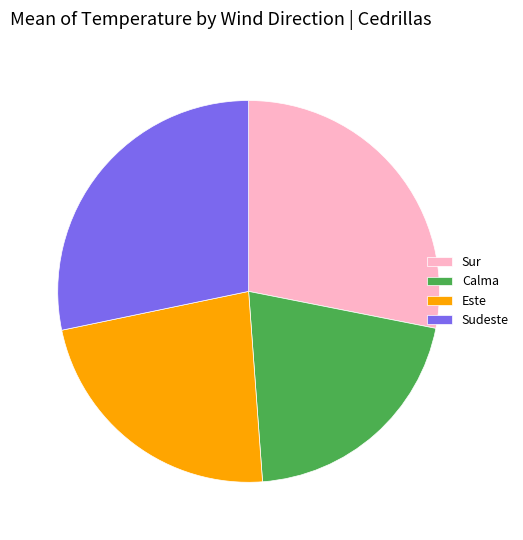

Which slice is the smallest?

Calma